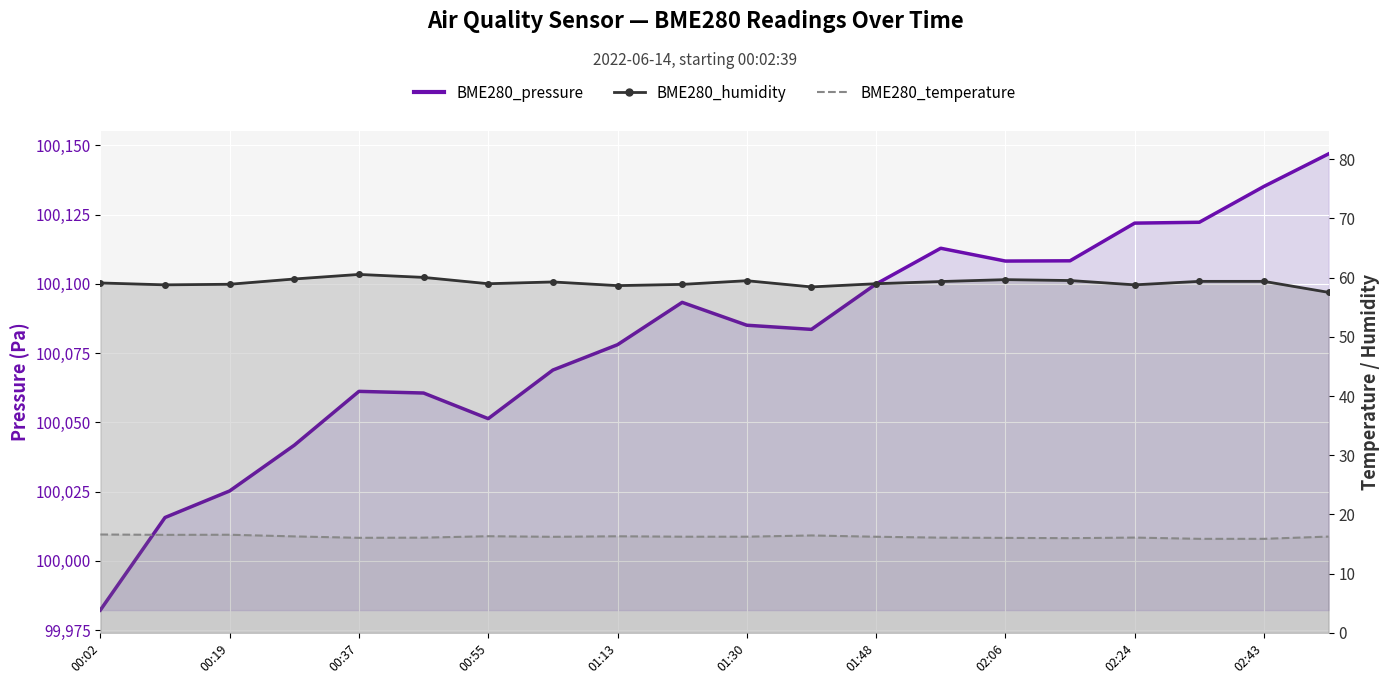

The BME280_temperature series shows 16.0 at 15. True or false?

True